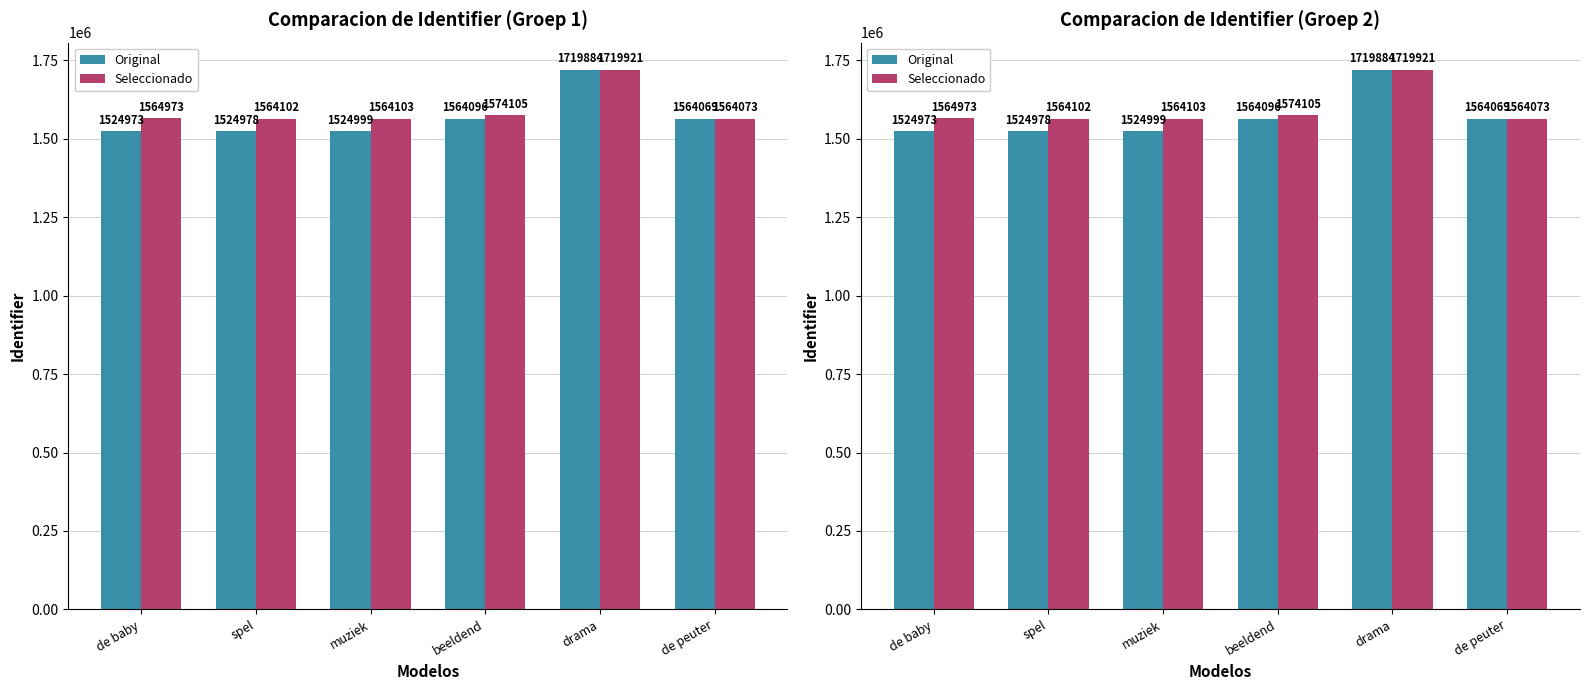

Which series changed the most between spel and beeldend?

Original